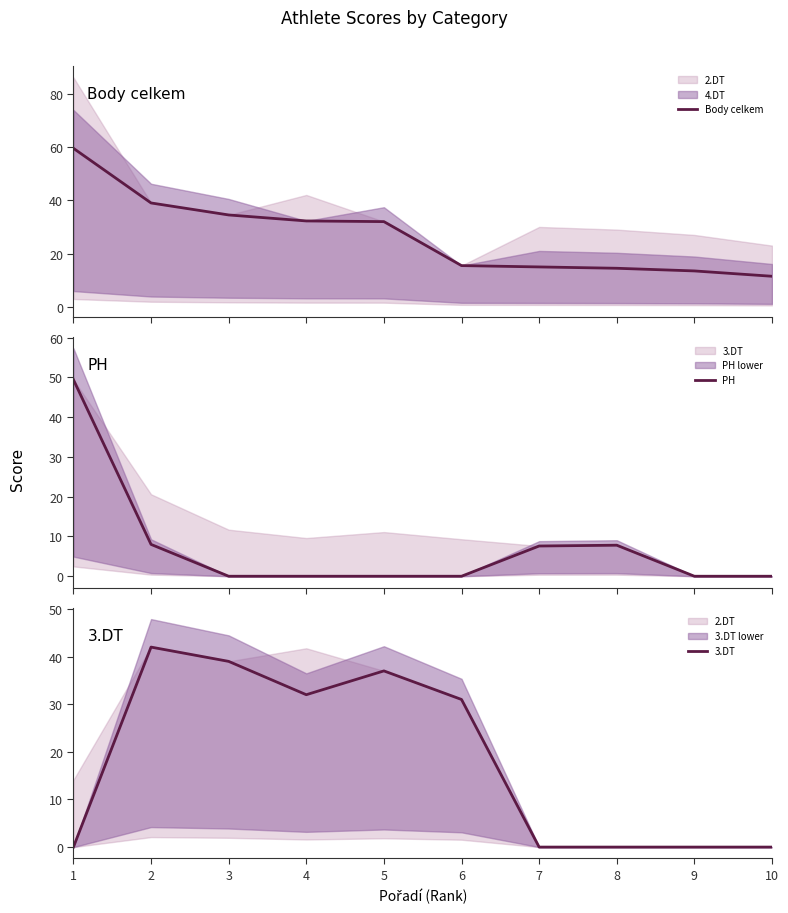

What is the sum of the 3.DT values at 3 and 2?

81.0